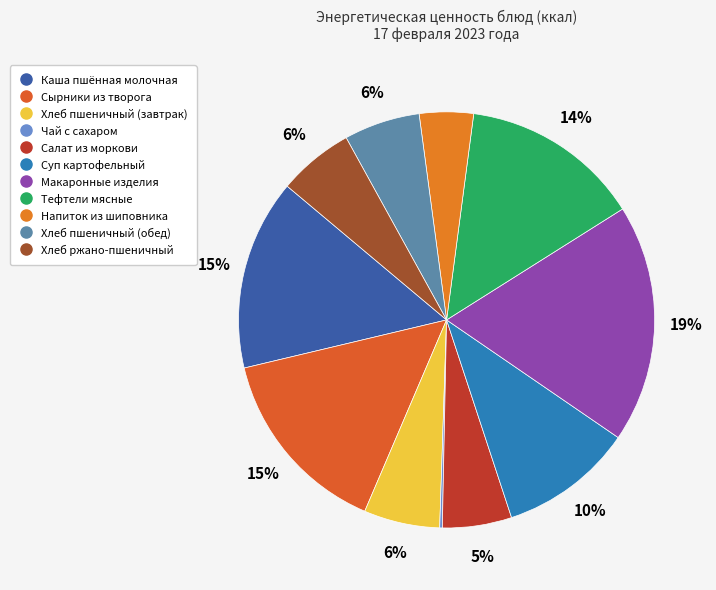

How many segments does this pie chart have?

11